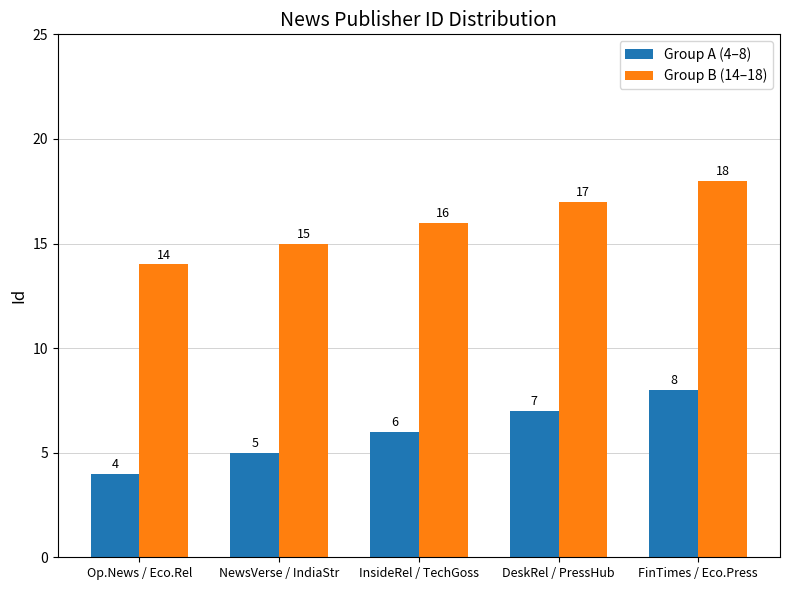

What is the total value across all series at InsideRel / TechGoss?

22